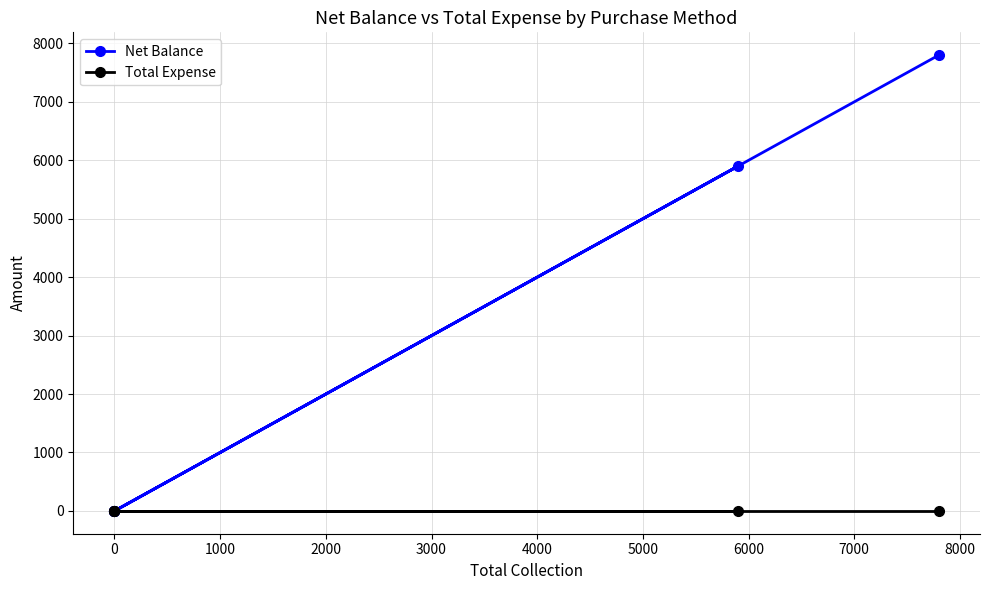

At 2000, list the series in order from largest to smallest.

Net Balance, Total Expense